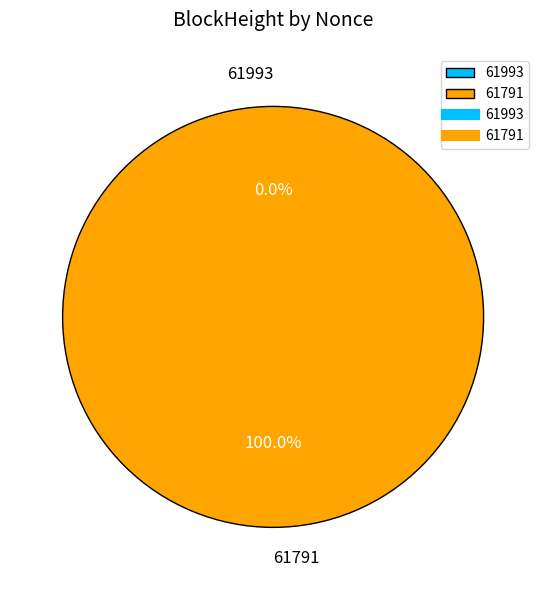

Is the sum of 61993 and 61791 greater than half?

Yes